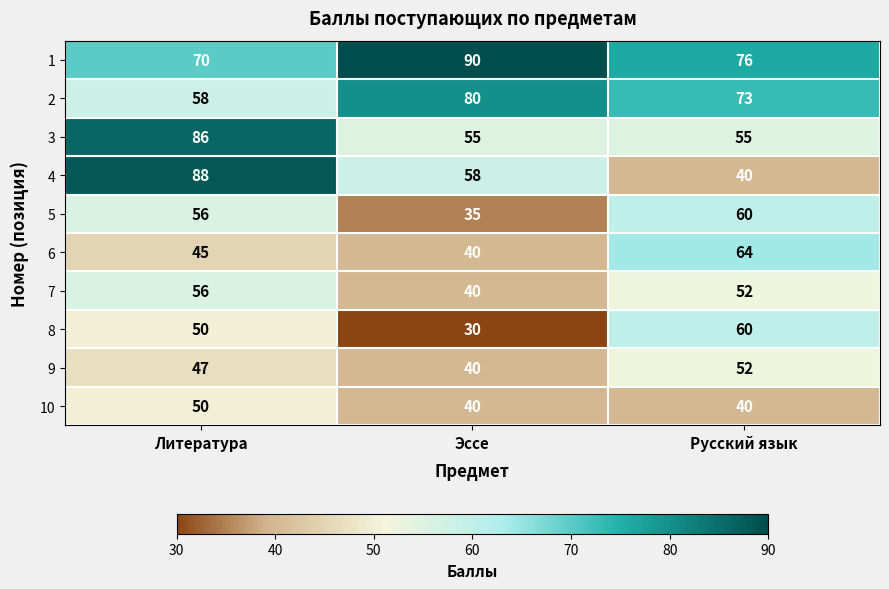

How many values in the 3 series exceed 55?

1